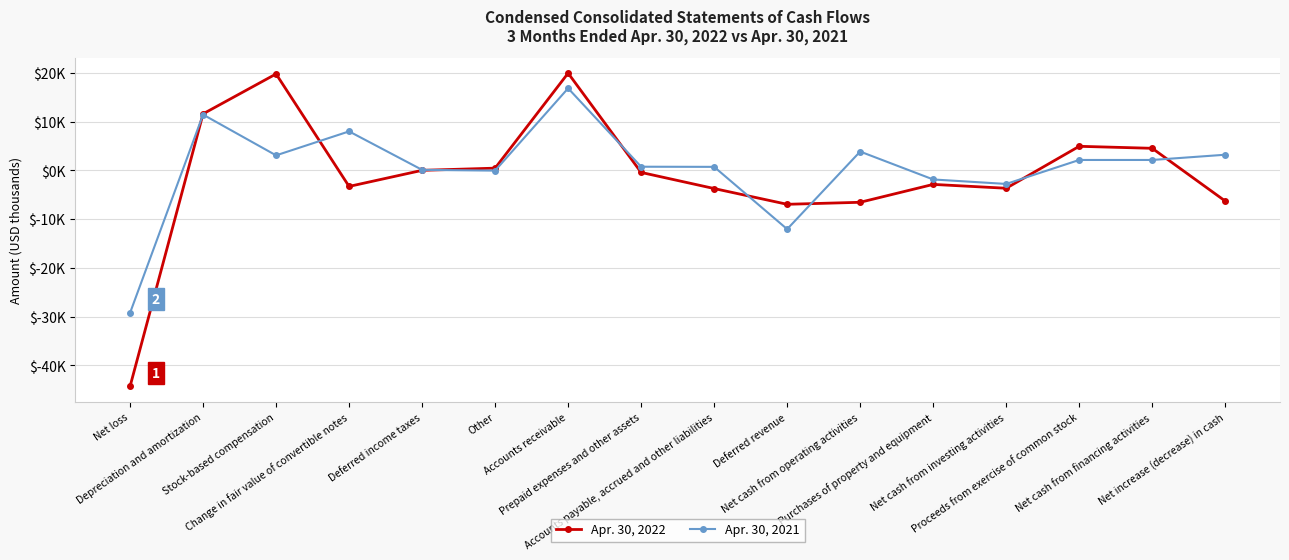

Between which two adjacent categories do Apr. 30, 2021 and Apr. 30, 2022 first intersect?

Net loss and Depreciation and amortization